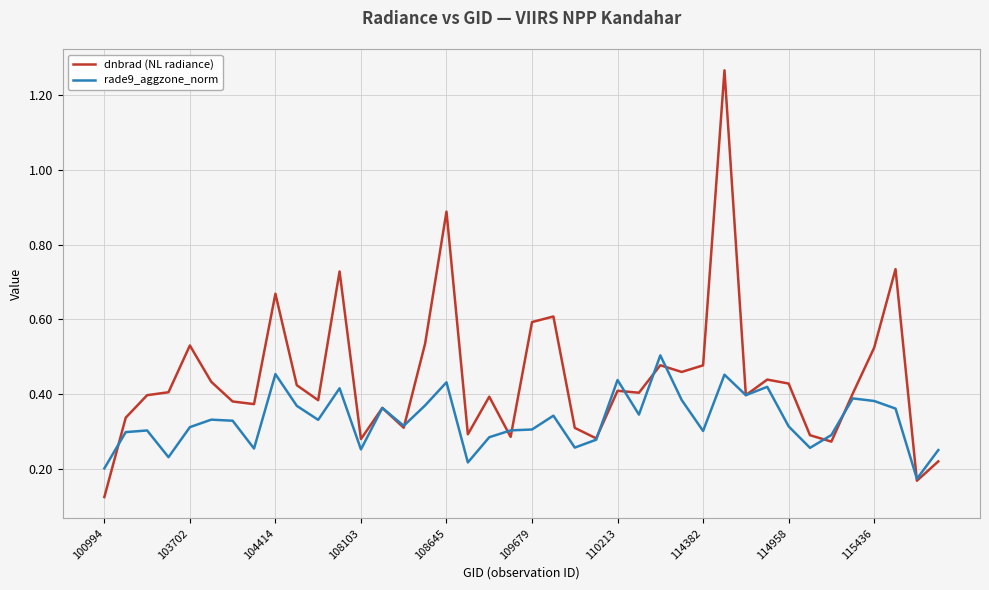

List the series in order of their overall mean, highest first.

dnbrad (NL radiance), rade9_aggzone_norm